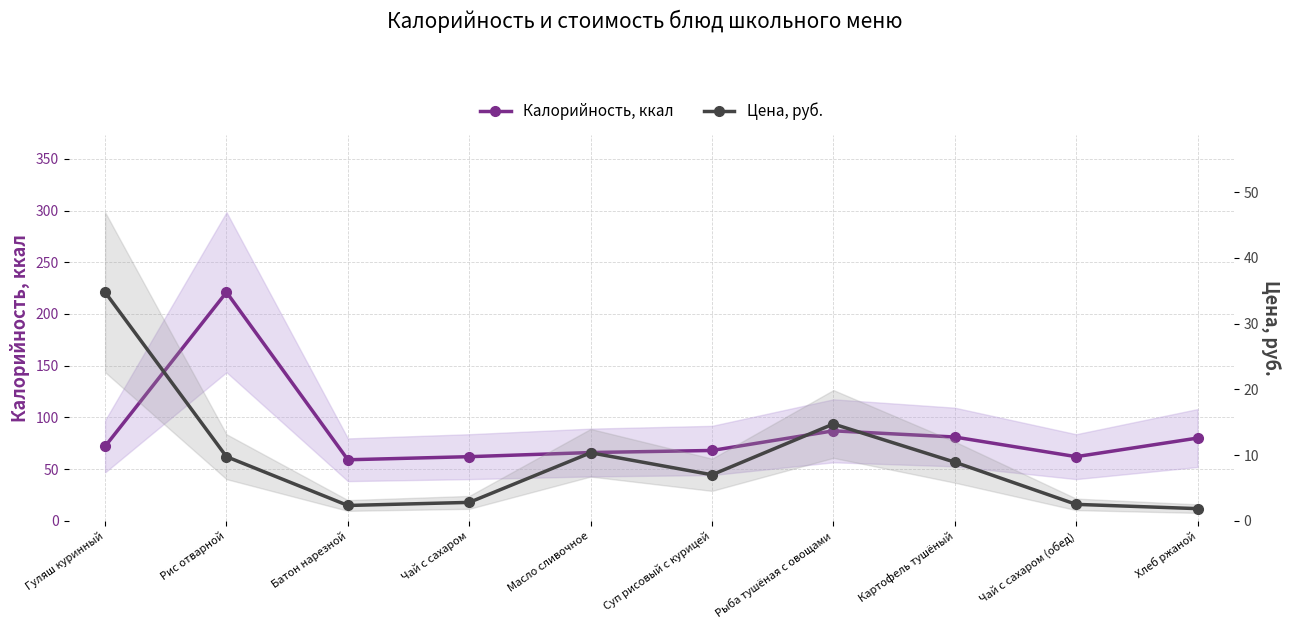

At how many categories does at least one series exceed 106?

1